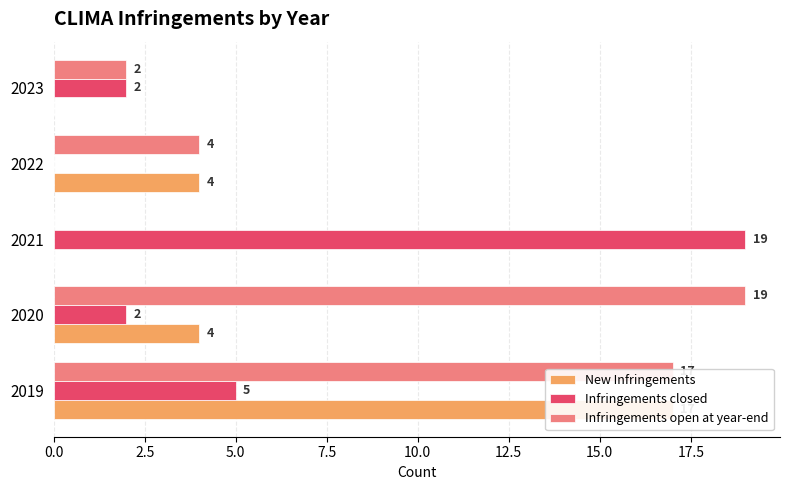

What are all the series names shown in the legend?

New Infringements, Infringements closed, Infringements open at year-end